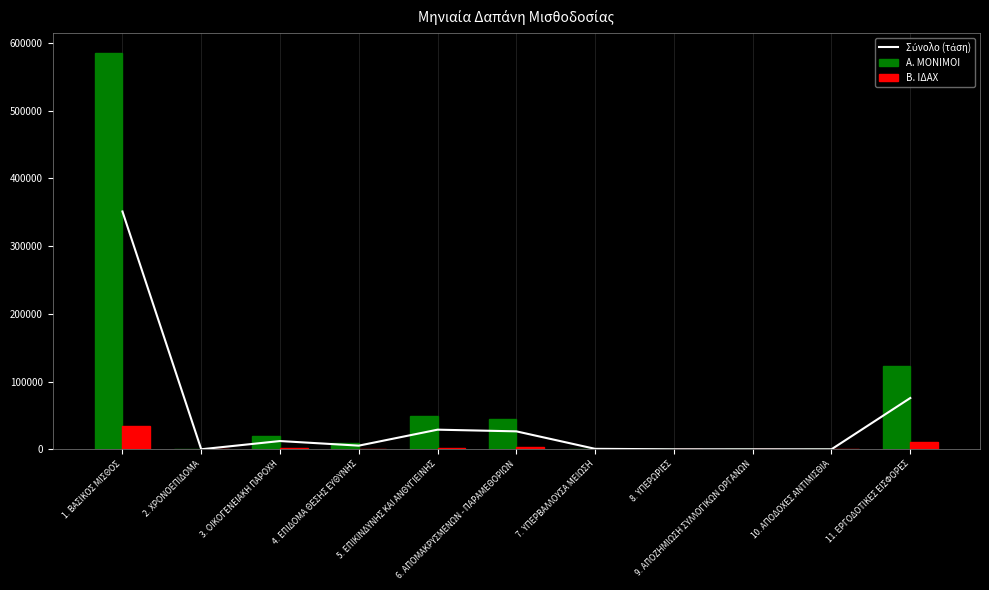

Which series has the largest total across all categories?

Α. ΜΟΝΙΜΟΙ